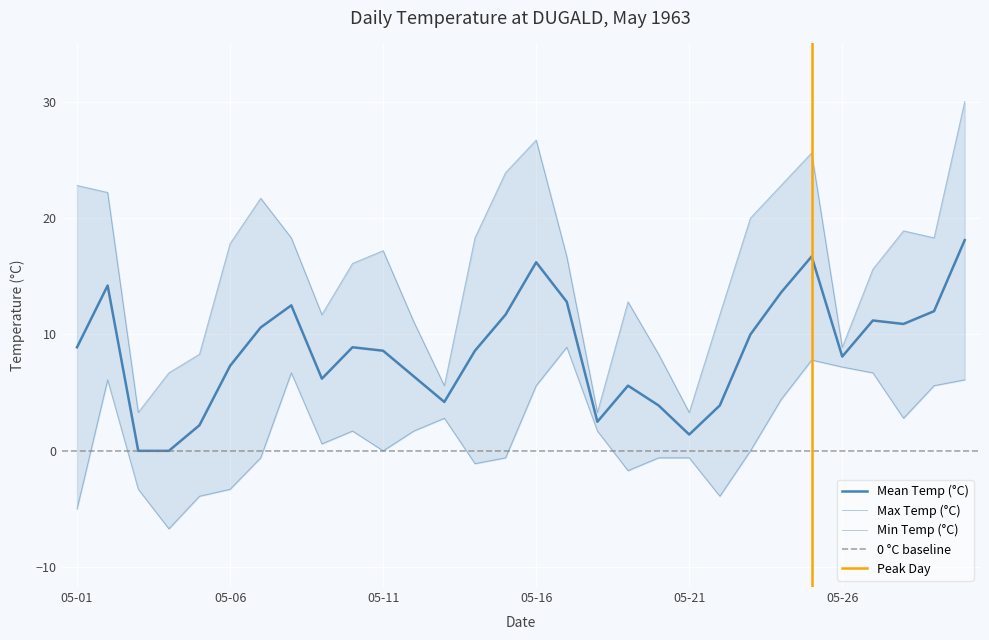

True or false: Mean Temp (°C) and Min Temp (°C) intersect in this chart.

False